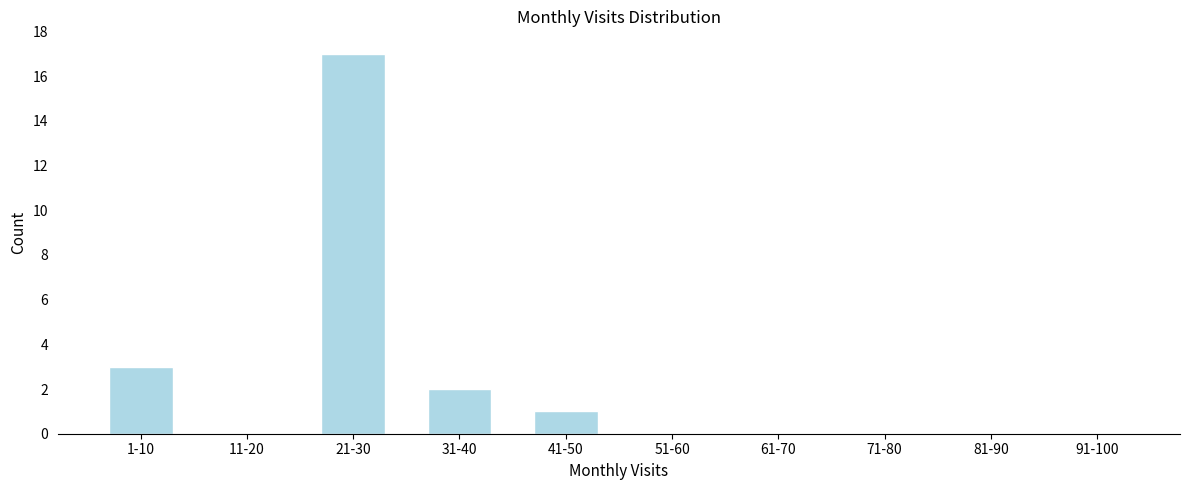

Reading left to right, list all the values displayed in this chart.

1-10=3	11-20=0	21-30=17	31-40=2	41-50=1	51-60=0	61-70=0	71-80=0	81-90=0	91-100=0